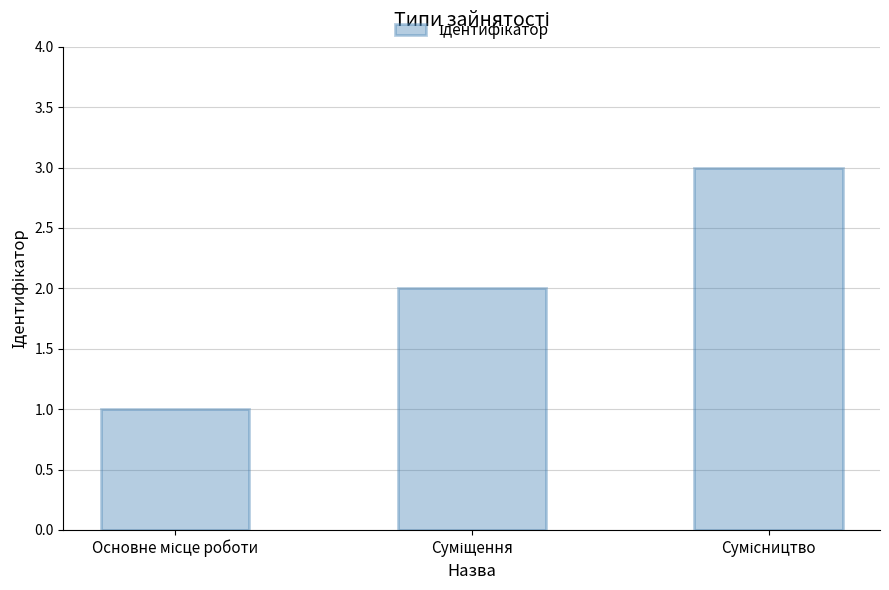

What is the maximum value shown in the chart?

3